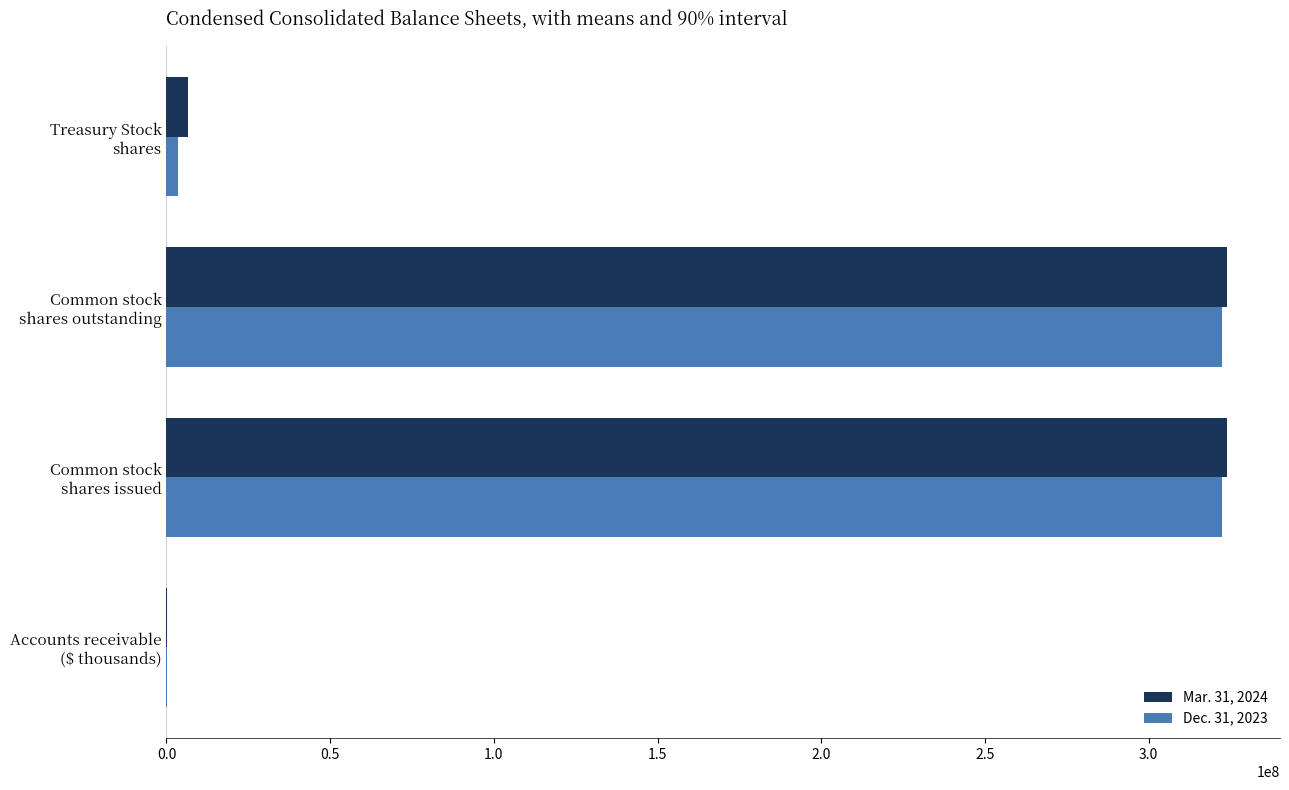

What is the greatest value displayed?

323894143